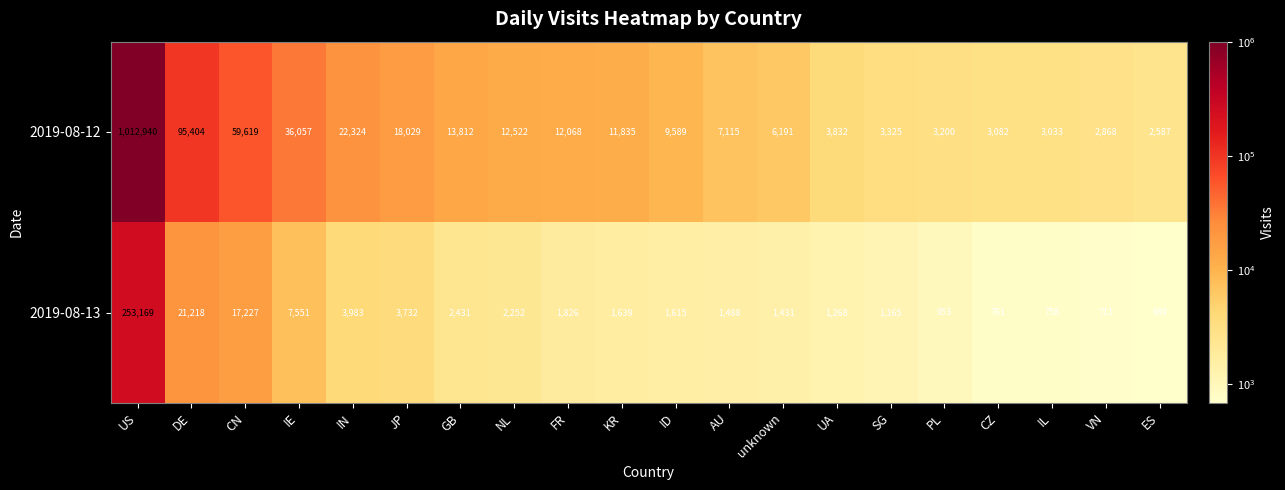

Count the number of categories in the chart.

20